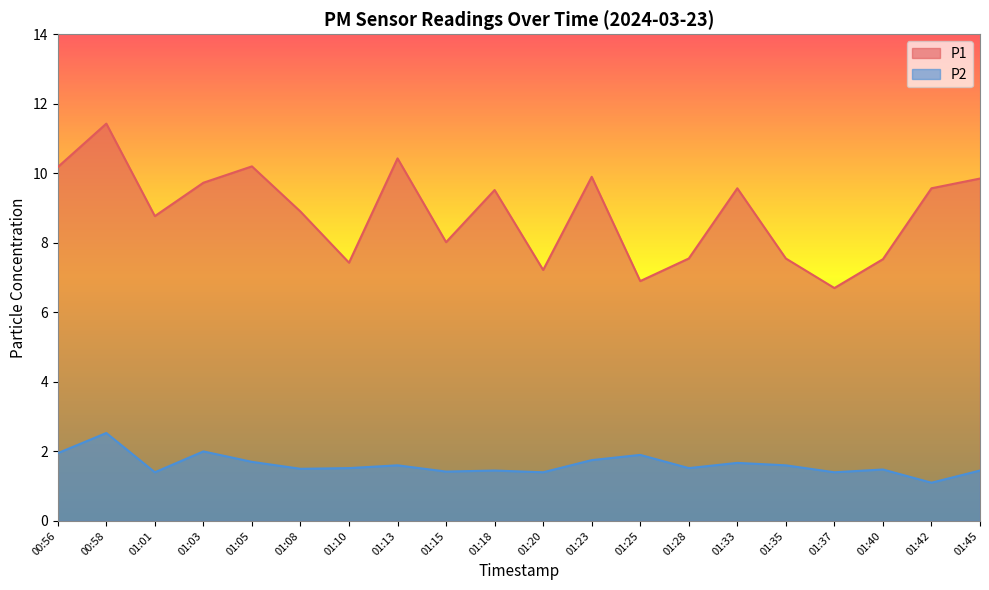

The value of P2 at 01:15 is 1.4. True or false?

True